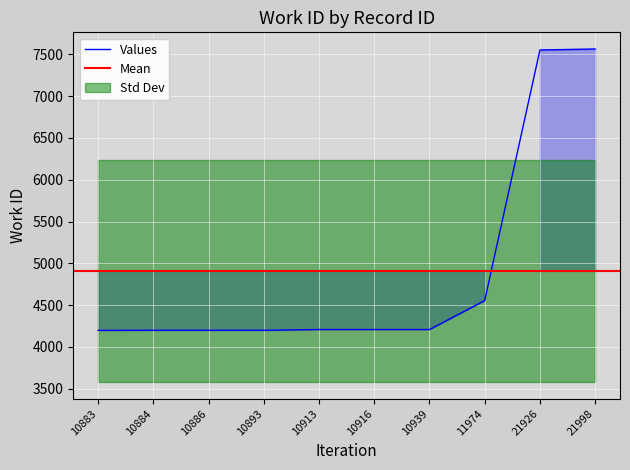

List the labels in order of value, largest first.

21998, 21926, 11974, 10913, 10916, 10939, 10884, 10886, 10893, 10883